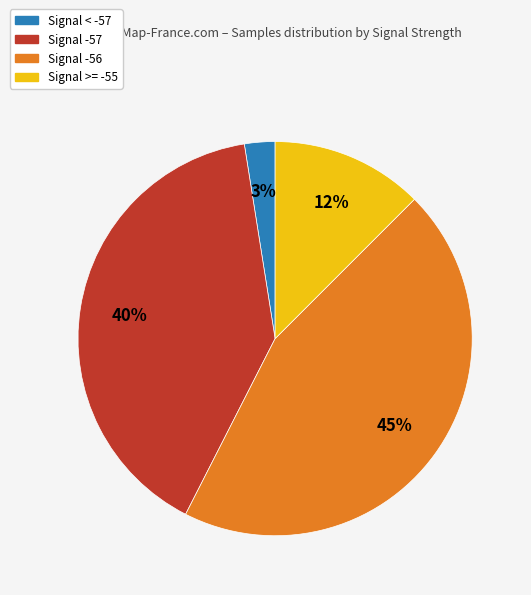

Is there a majority slice in this chart?

No